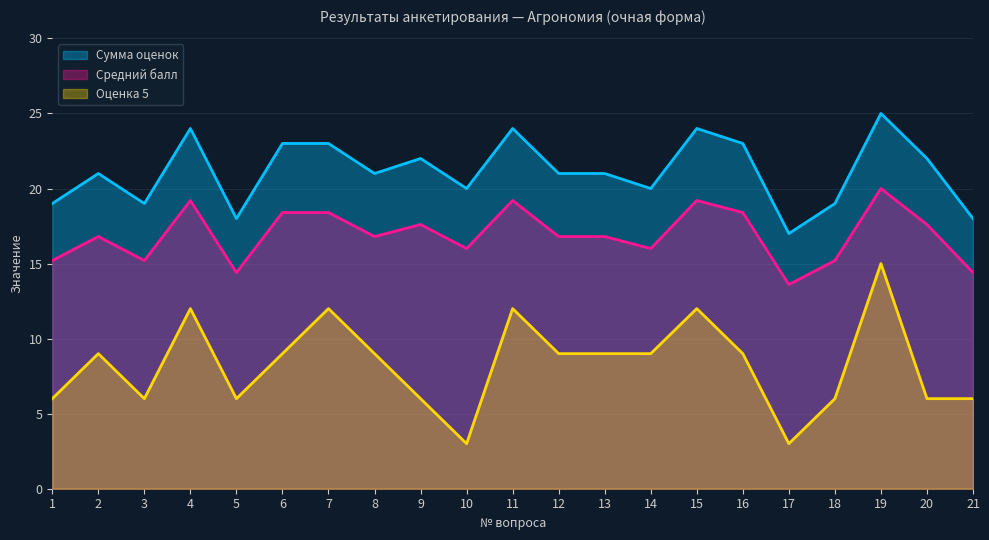

The Сумма оценок series shows 10.3 at 18. True or false?

False